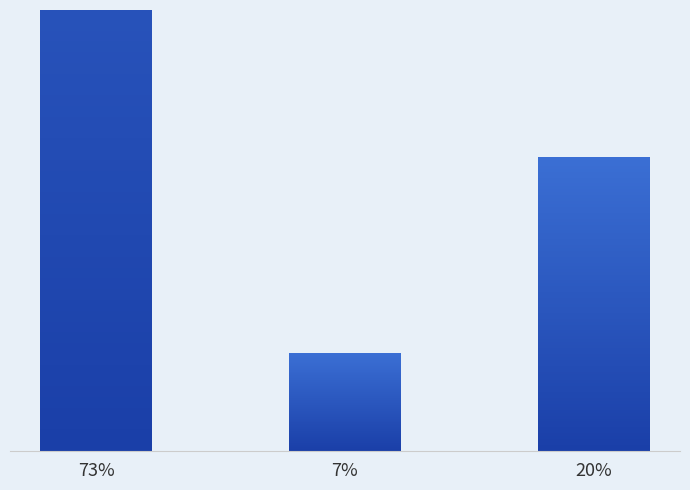

Is it true that the value at 73% is 122.2?

False